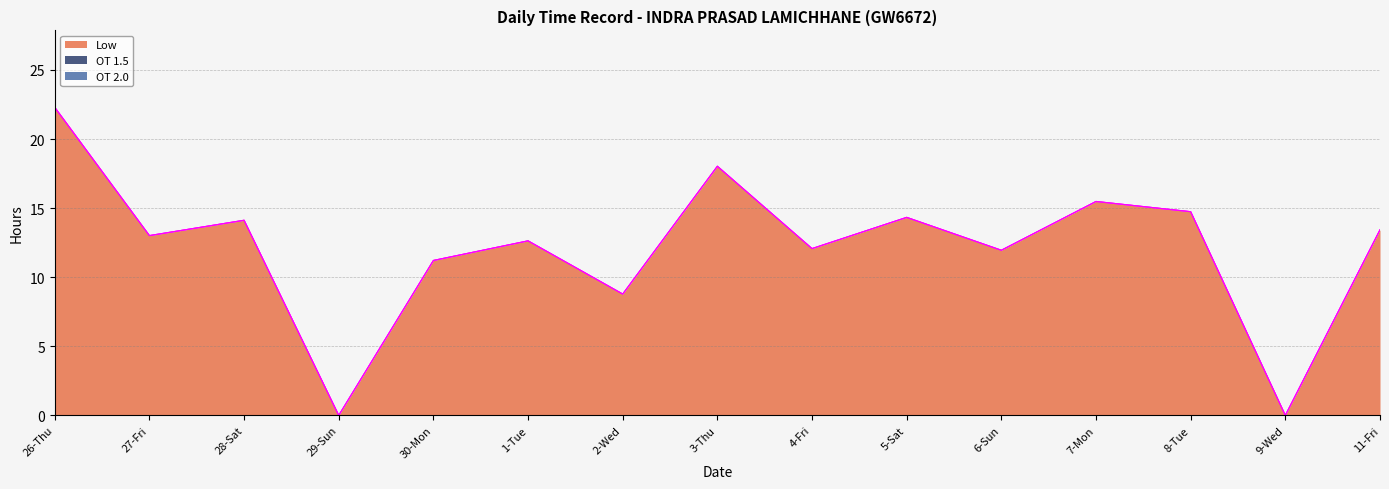

What is the label of the 4th point from the left?

29-Sun